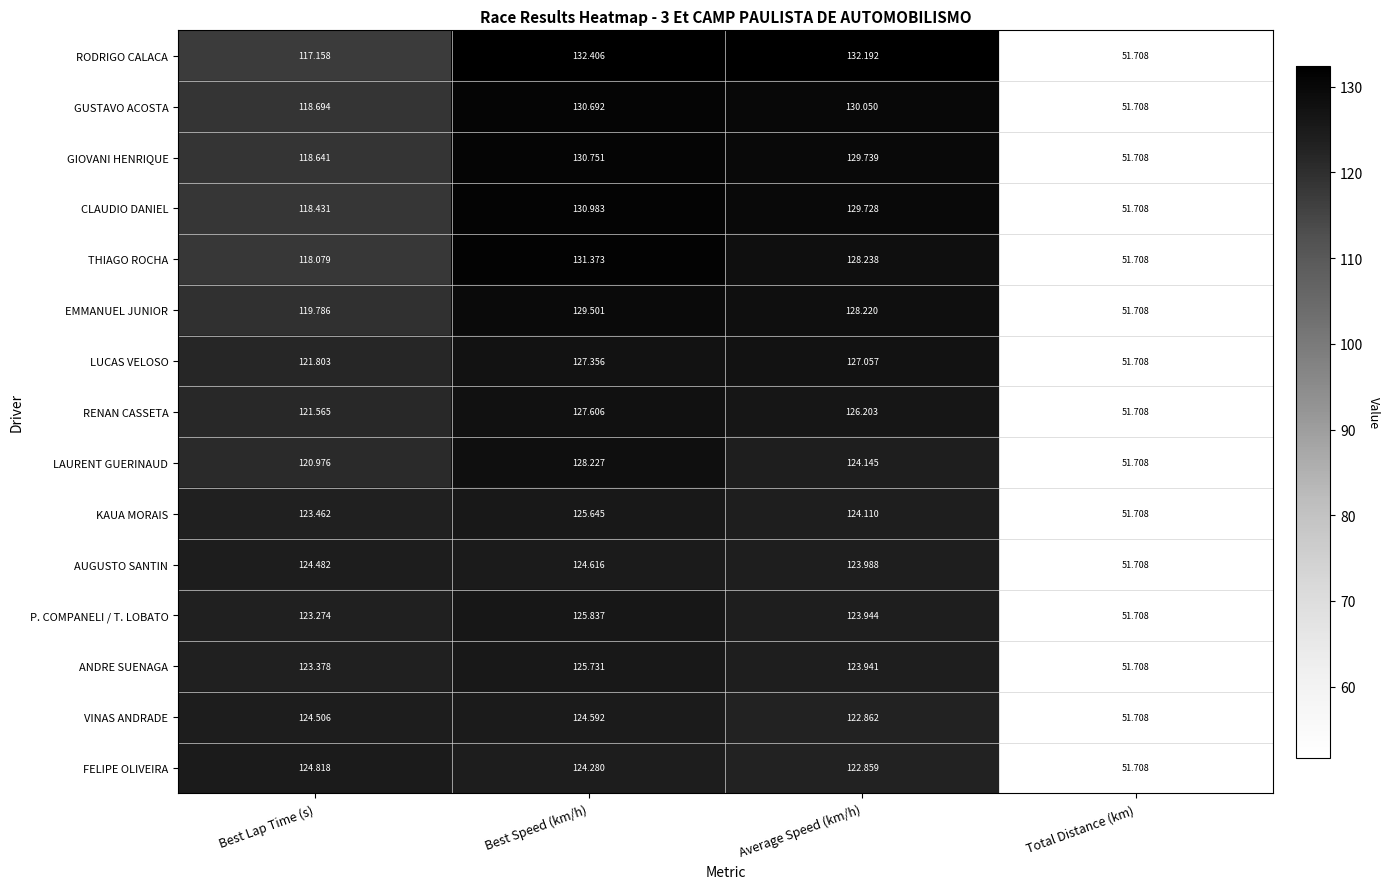

How many values in the ANDRE SUENAGA series are below 123?

1